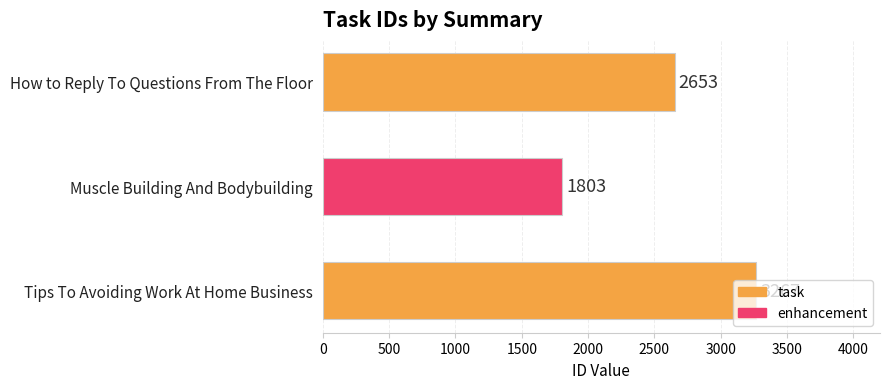

Are the bars horizontal?

Yes